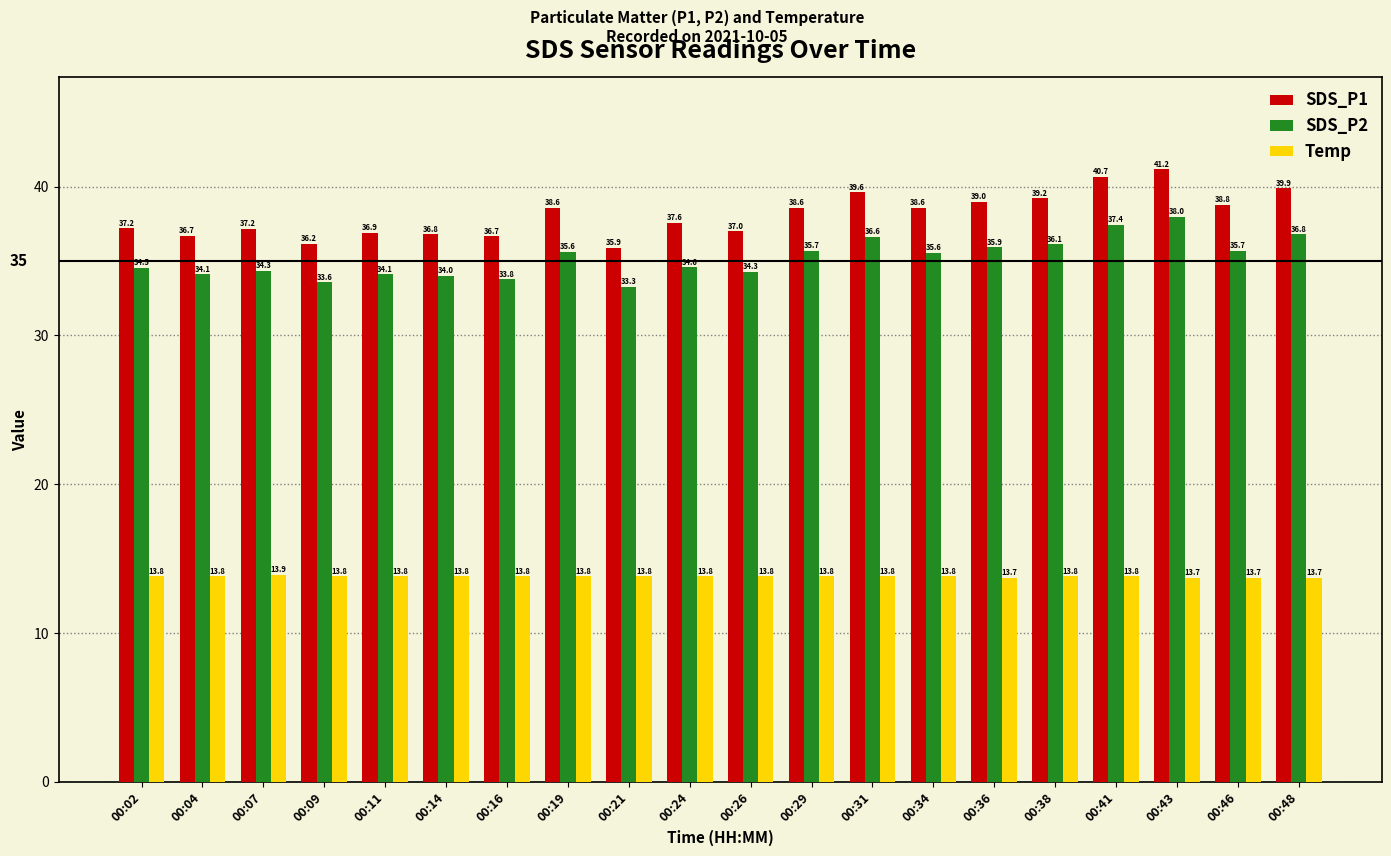

What is the difference between the highest and lowest values at 00:04?

22.9